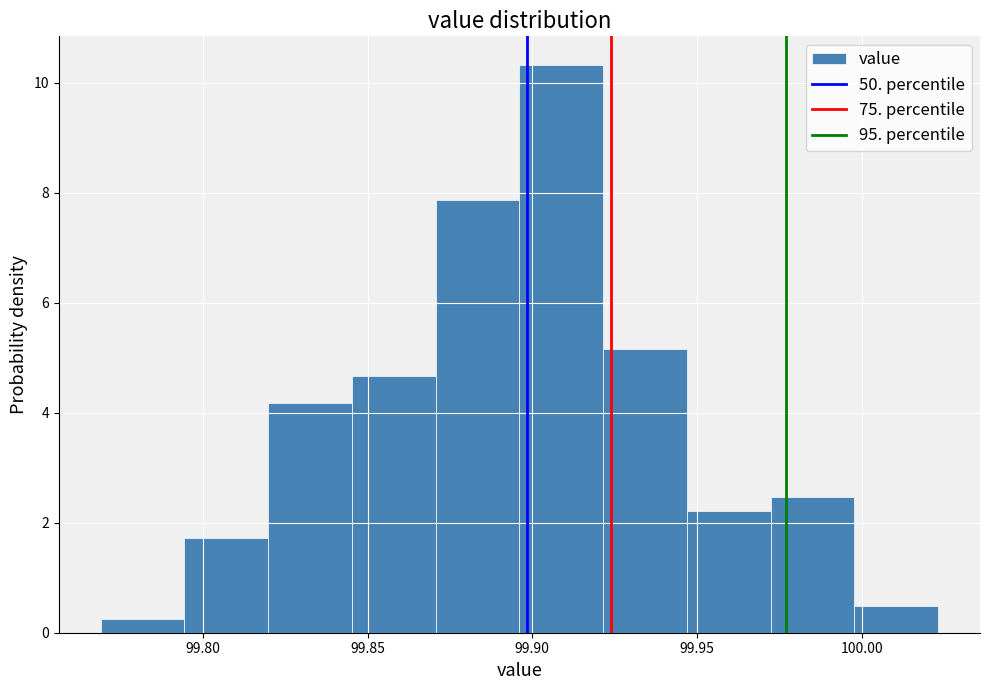

Reading left to right, list every bar in this chart as the range it spans on the x-axis followed by its height. Neither the bar edges nor the heights are printed on the chart, so give them approximately, as read against the axes.

99.770 to 99.795: 0.2
99.795 to 99.820: 1.8
99.820 to 99.845: 4.2
99.845 to 99.870: 4.6
99.870 to 99.895: 7.8
99.895 to 99.920: 10.4
99.920 to 99.945: 5.2
99.945 to 99.970: 2.2
99.970 to 100.000: 2.4
100.000 to 100.025: 0.4